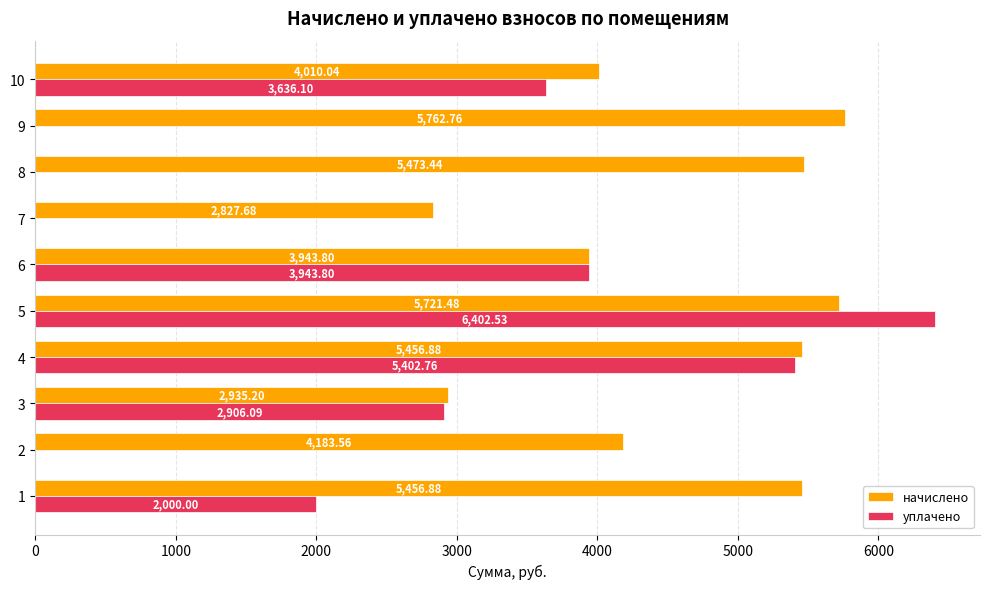

What is the total value across all series at 2?

4183.6